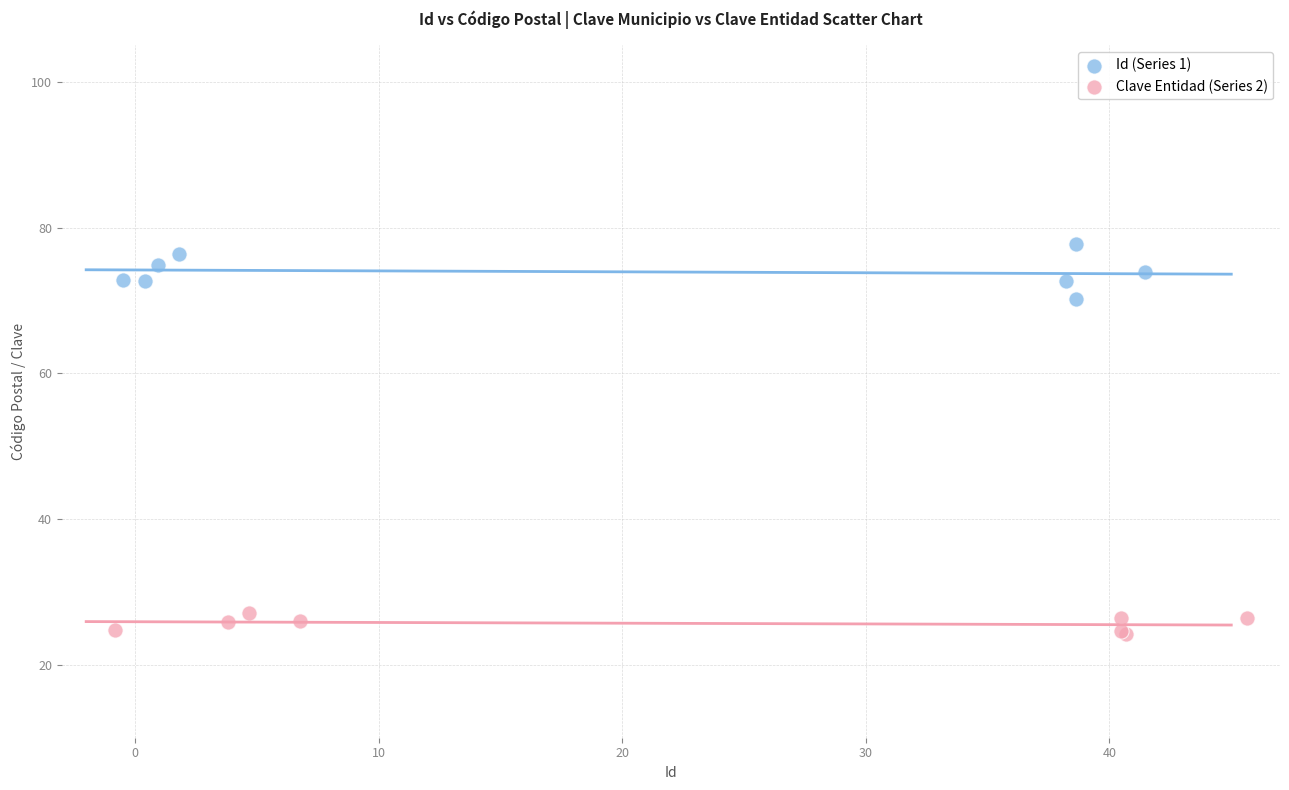

Which series reaches the maximum Y coordinate?

Id (Series 1)